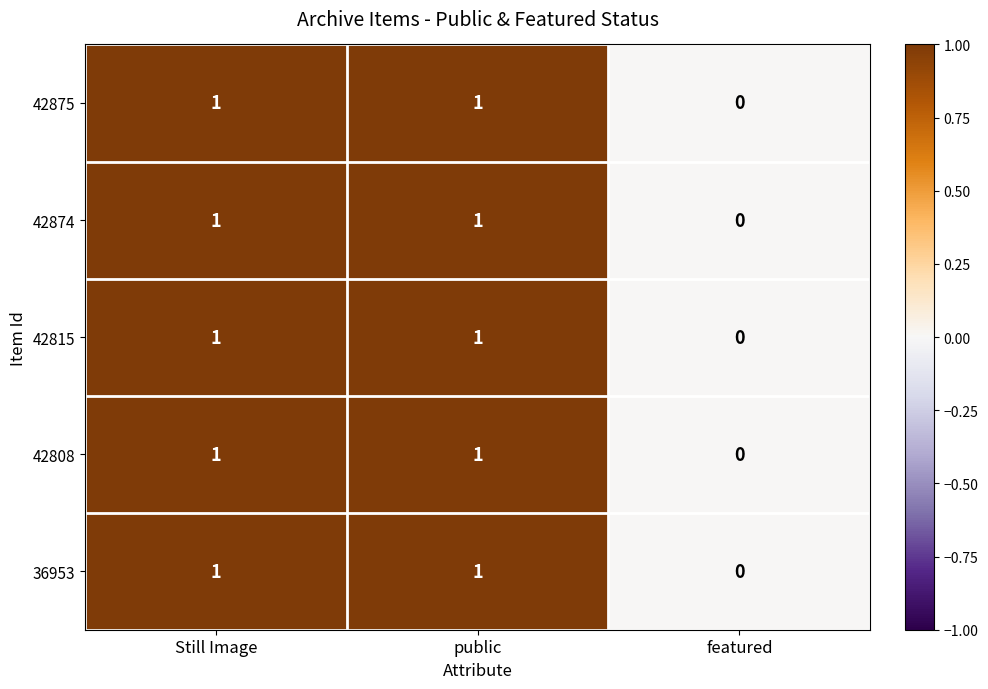

Which category has the lowest value in the 42875 series?

featured